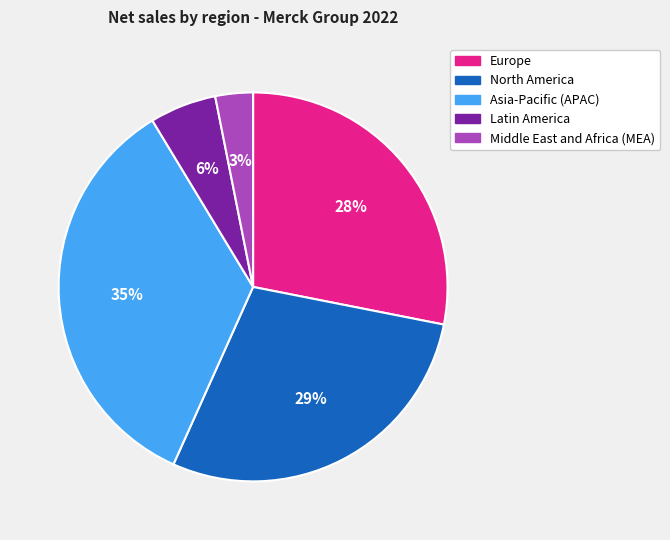

To the nearest percent, what percentage of the pie is Middle East and Africa (MEA)?

3%